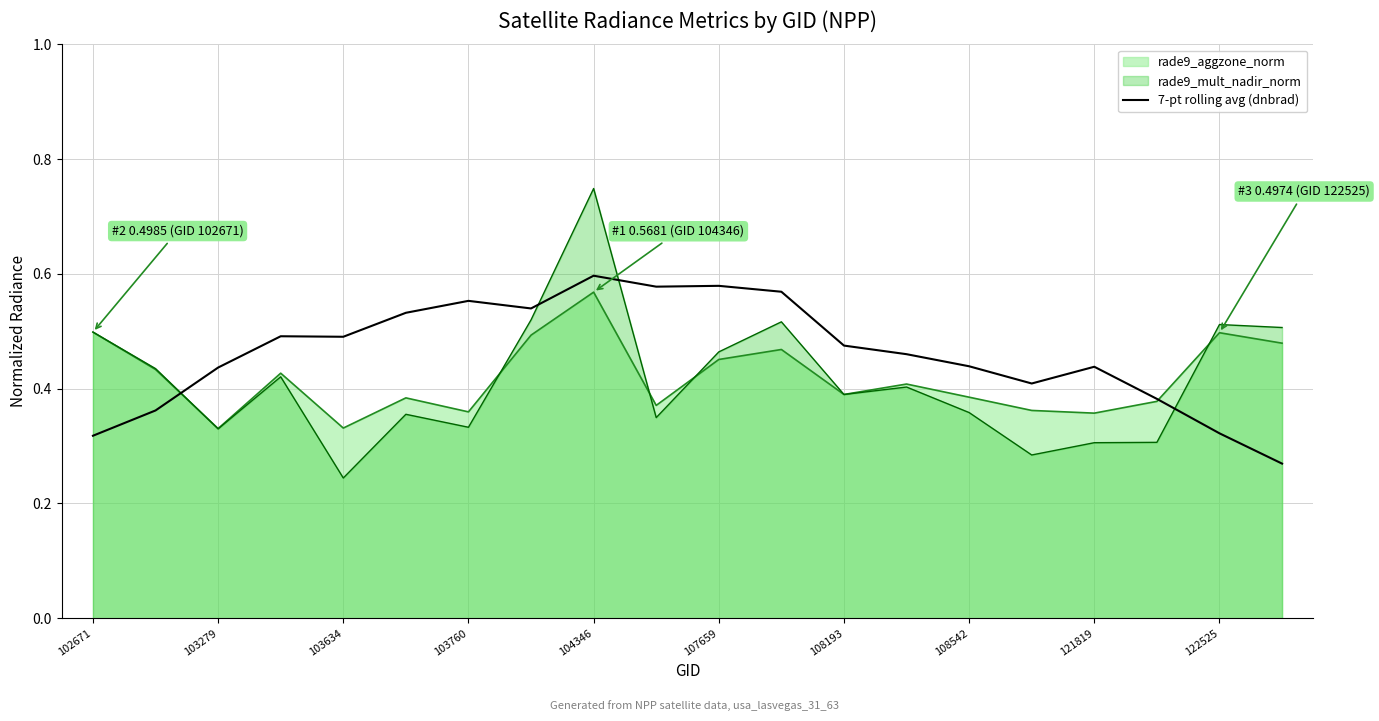

True or false: rade9_mult_nadir_norm has a value of 0.4 at 103634.

False